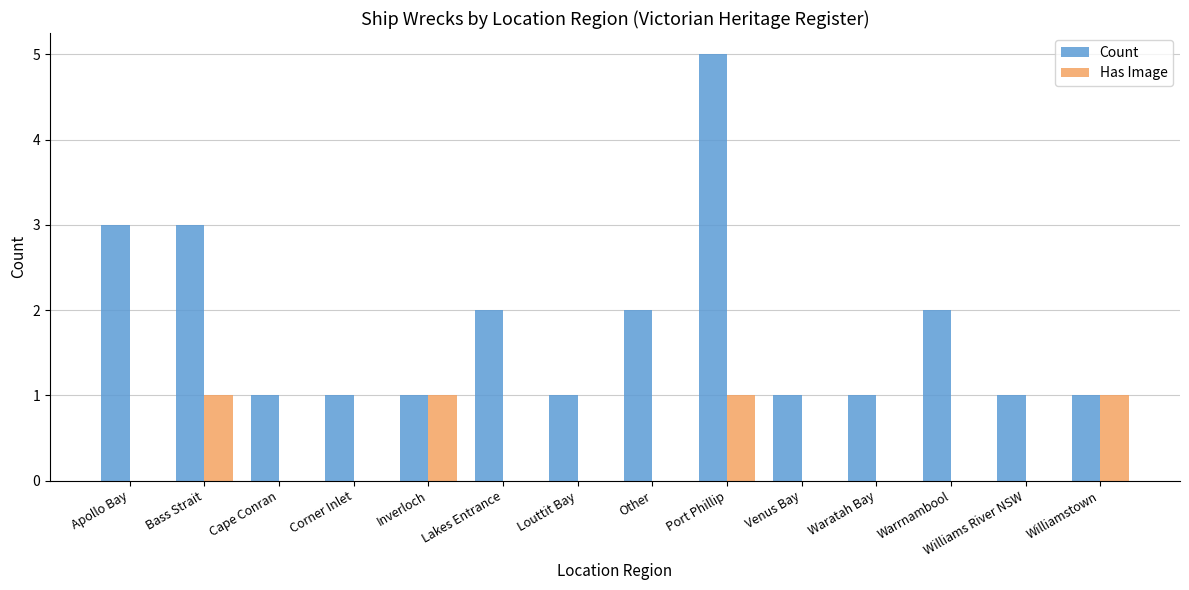

What is the maximum value for Count?

5